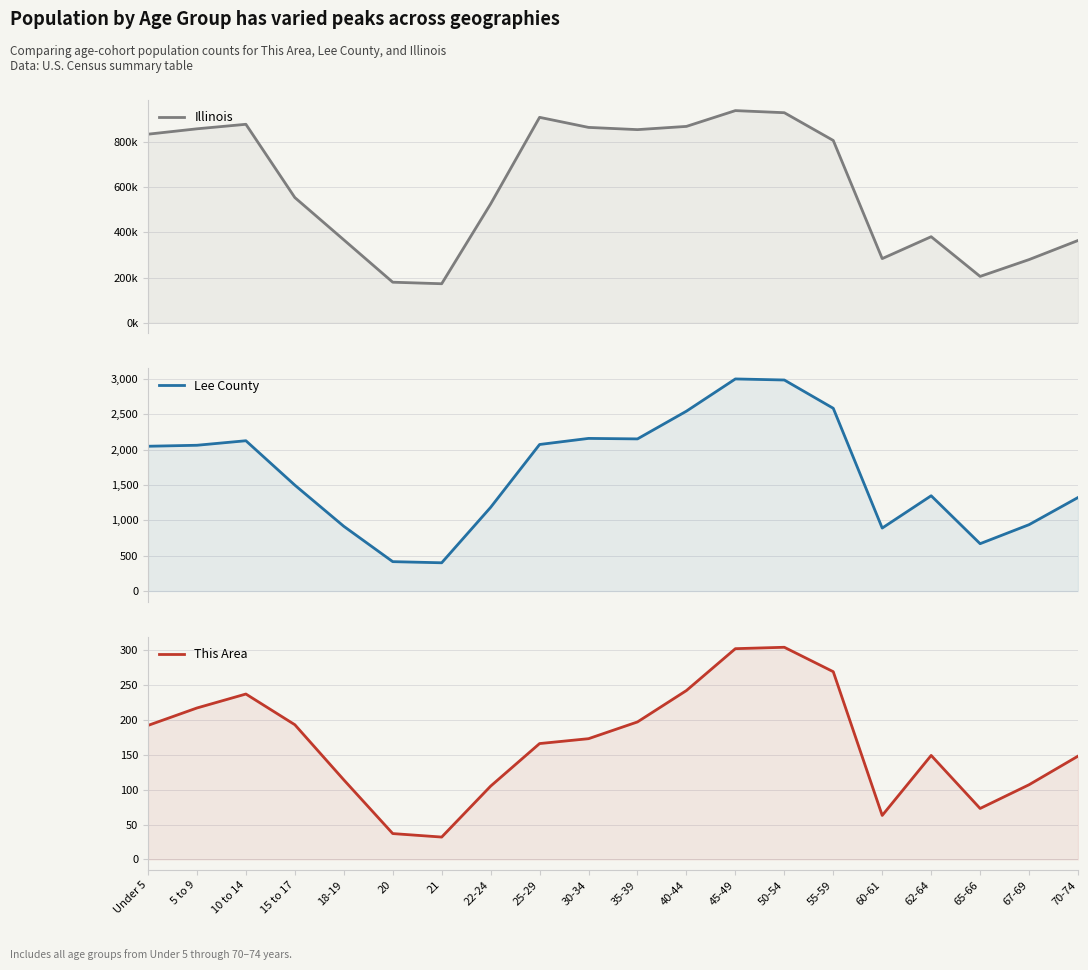

Reading right to left, list all the values displayed in this chart.

Illinois: 70-74=364475	67-69=279790	65-66=205270	62-64=381249	60-61=284180	55-59=807778	50-54=930785	45-49=940094	40-44=870100	35-39=855790	30-34=865684	25-29=910273	22-24=526556	21=172795	20=179613	18-19=367343	15 to 17=554749	10 to 14=879448	5 to 9=859405	Under 5=835577
Lee County: 70-74=1323	67-69=939	65-66=670	62-64=1348	60-61=891	55-59=2585	50-54=2985	45-49=3000	40-44=2544	35-39=2152	30-34=2159	25-29=2073	22-24=1184	21=400	20=416	18-19=916	15 to 17=1498	10 to 14=2126	5 to 9=2062	Under 5=2048
This Area: 70-74=148	67-69=107	65-66=73	62-64=149	60-61=63	55-59=269	50-54=304	45-49=302	40-44=242	35-39=197	30-34=173	25-29=166	22-24=105	21=32	20=37	18-19=114	15 to 17=193	10 to 14=237	5 to 9=217	Under 5=192